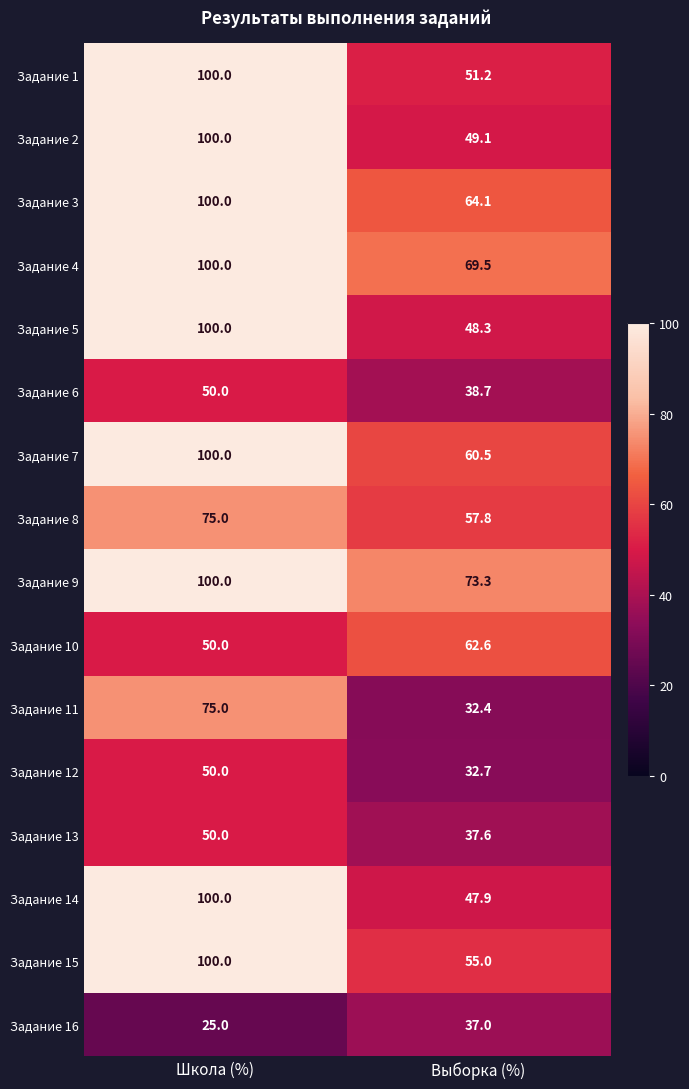

How many distinct data groups are displayed?

16